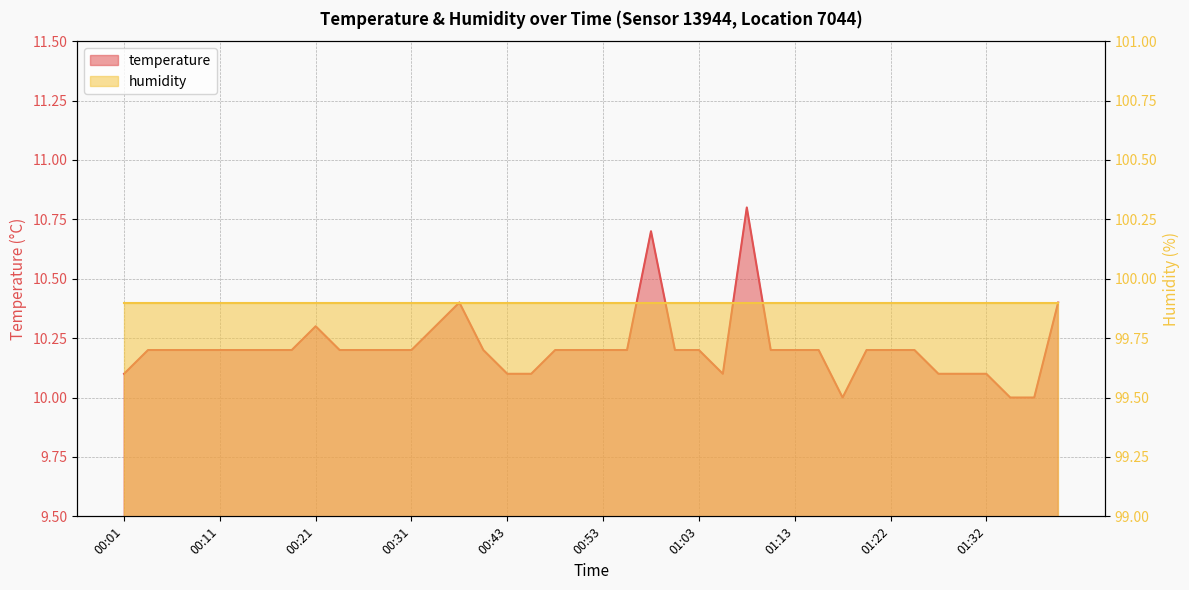

True or false: the data shows 10.1 at 00:46.

True